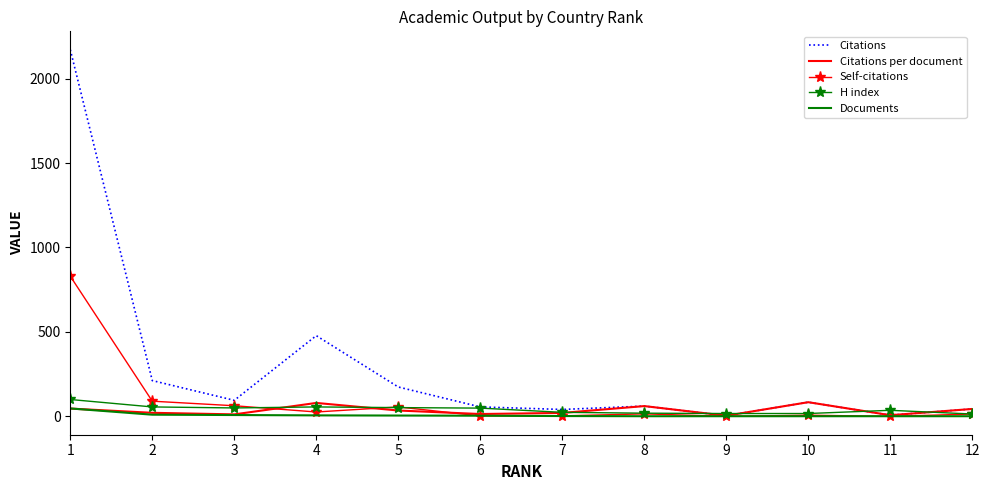

The value of Citations at 1 is 2171.0. True or false?

True